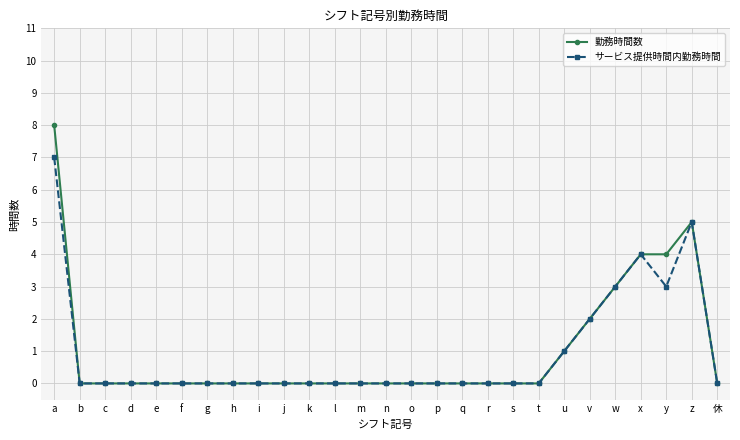

At which label does 勤務時間数 reach its peak?

a